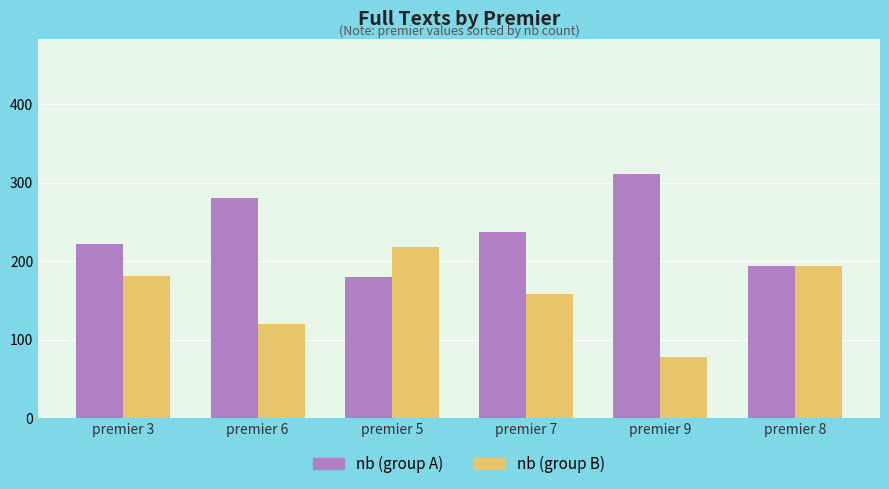

What is the spread (max minus min) of values at premier 3?

41